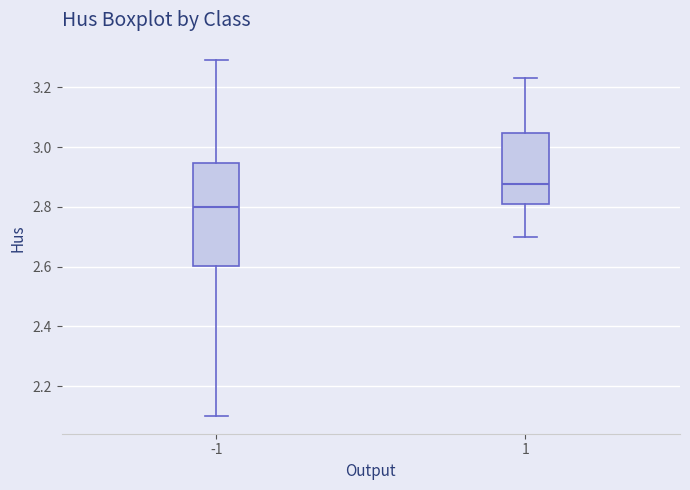

Which box's median line is the highest?

1